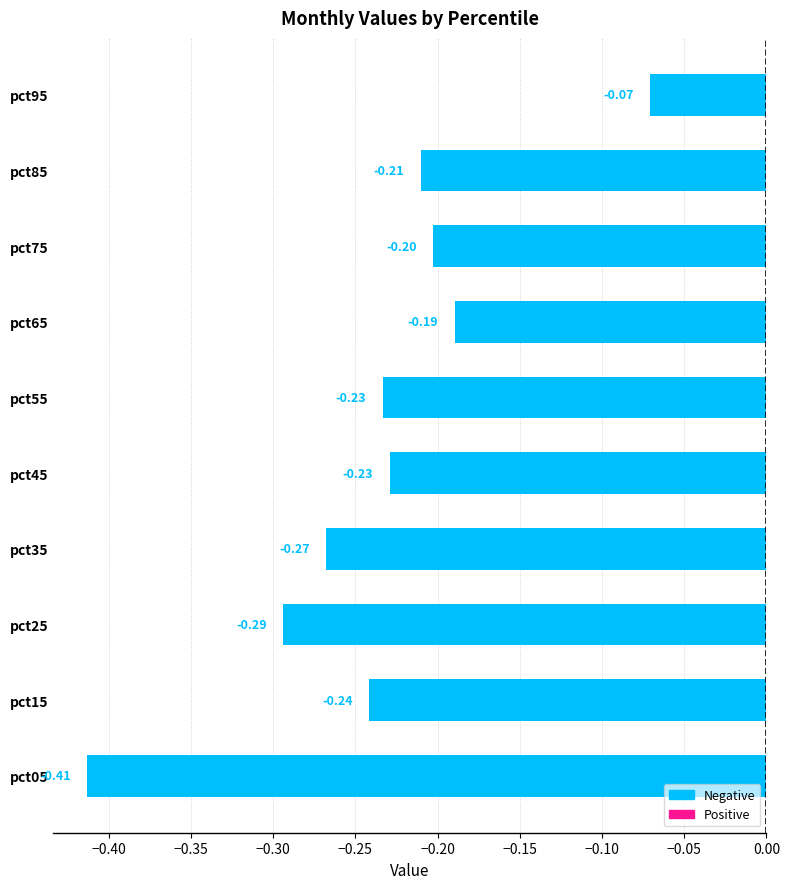

What is the difference between the second highest and minimum values?

0.2